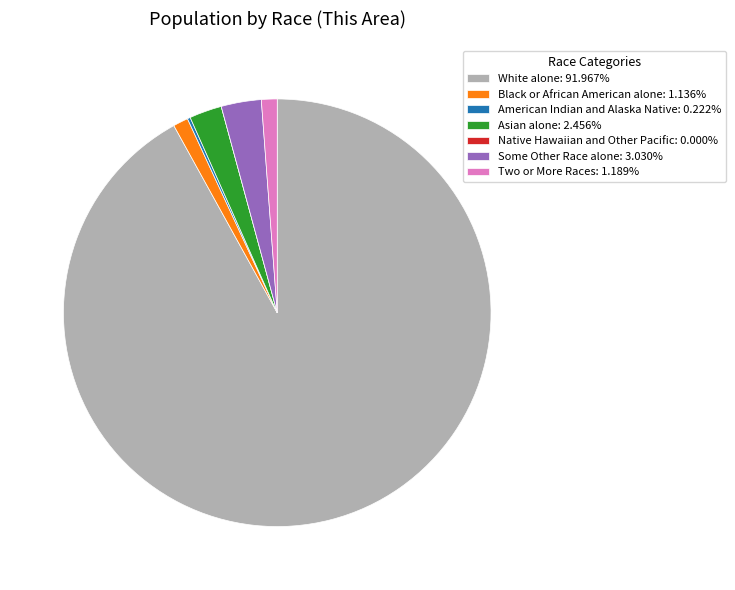

The Two or More Races slice represents 14% of the pie. True or false?

False